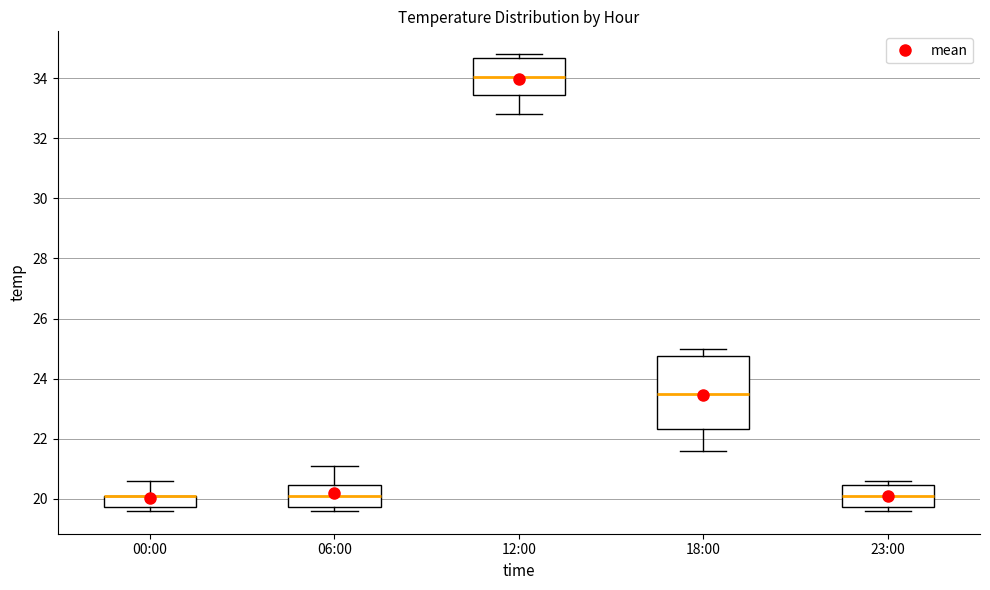

Reading left to right, transcribe this box plot: for each box, give where its median line is, the range the box spans, and where its two whiskers end, as read against the y-axis. The values are not printed on the chart, so give them approximately, as read against the axis.

00:00: median 20.2 (drawn on the box's upper edge), box 19.8 to 20.2, whiskers 19.6 to 20.6
06:00: median 20.2, box 19.8 to 20.4, whiskers 19.6 to 21.2
12:00: median 34.0, box 33.4 to 34.6, whiskers 32.8 to 34.8
18:00: median 23.6, box 22.4 to 24.8, whiskers 21.6 to 25.0
23:00: median 20.2, box 19.8 to 20.4, whiskers 19.6 to 20.6